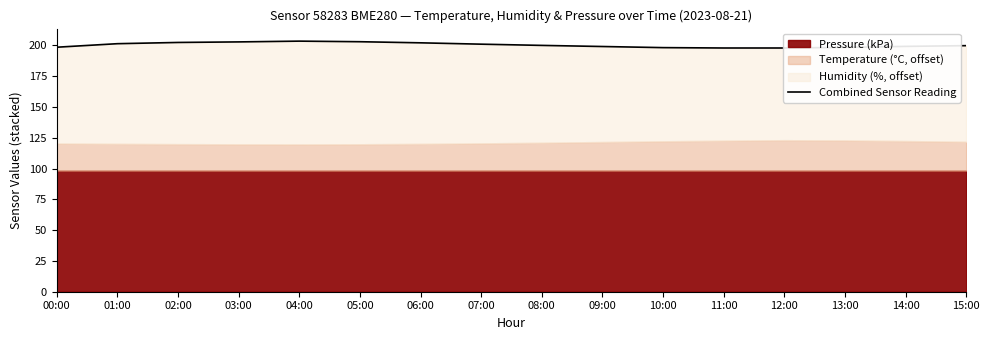

What is the difference between the second highest and minimum values?

5.1